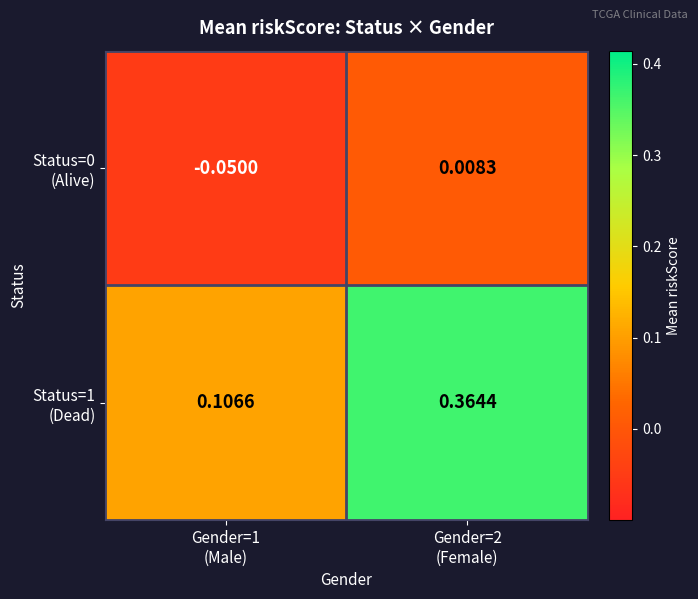

How many categories are shown in the chart?

2